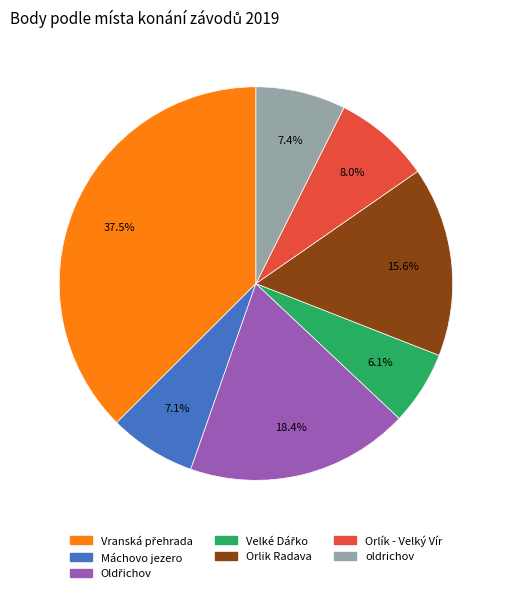

To the nearest percent, what portion does Orlik Radava represent?

16%